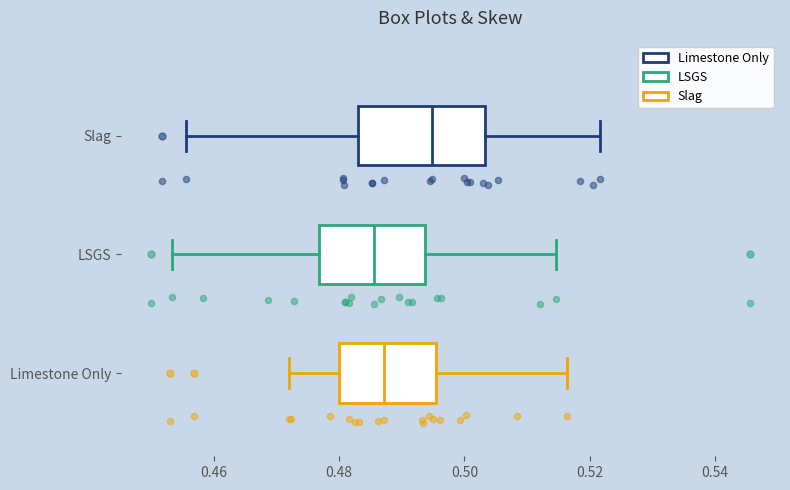

Which box is the widest, from its left edge to its right edge?

Slag